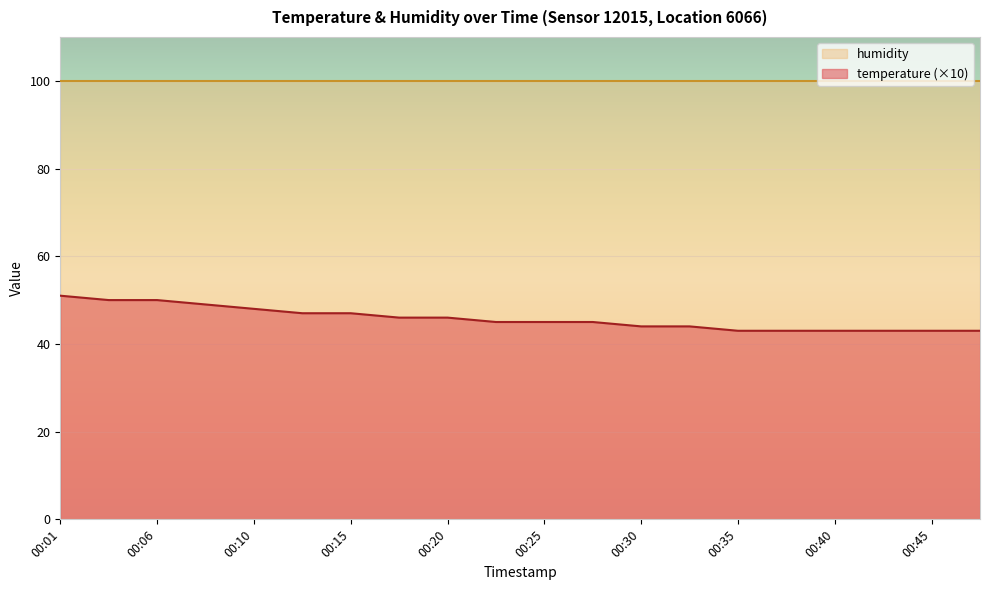

How many values are between 43 and 48?

16